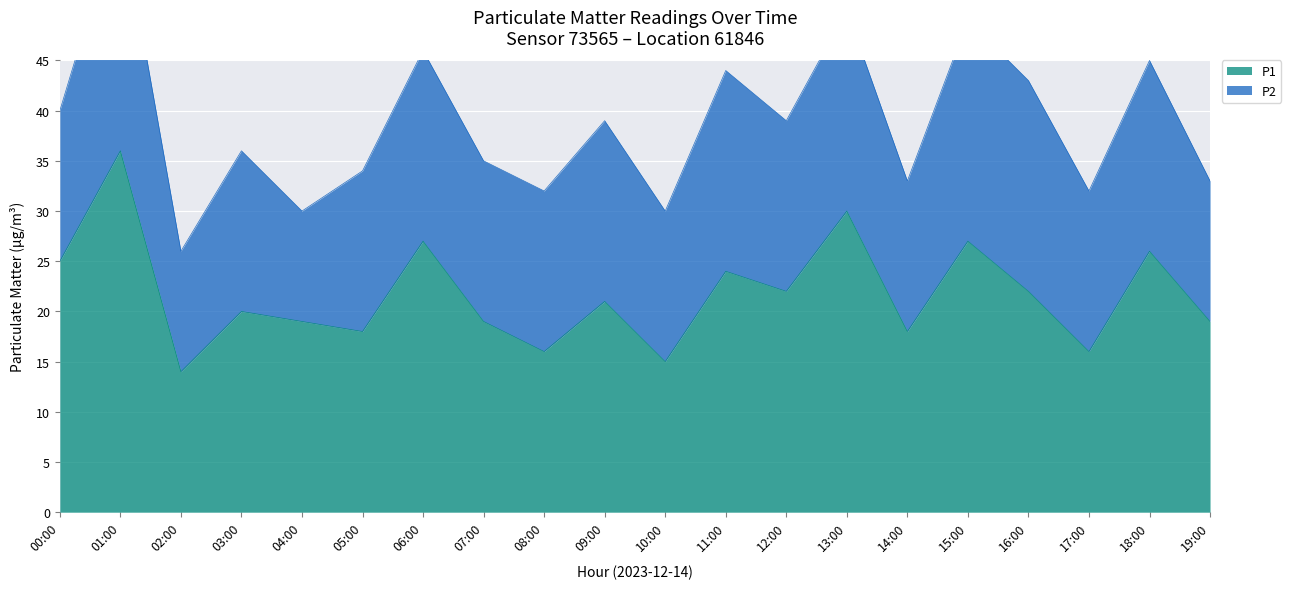

What is the sum of all values?

434